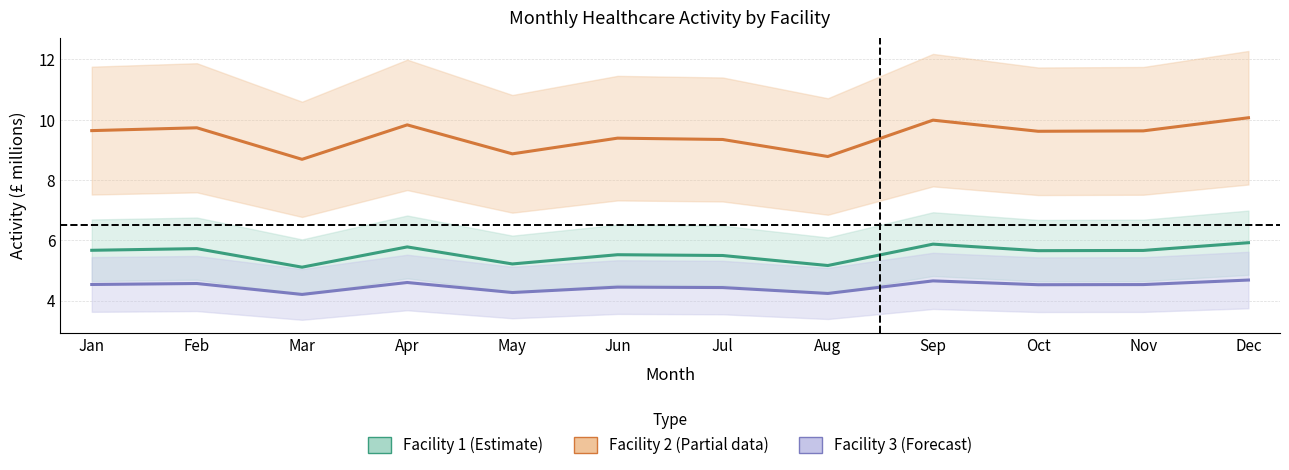

Which series has the widest spread of values?

Facility 2